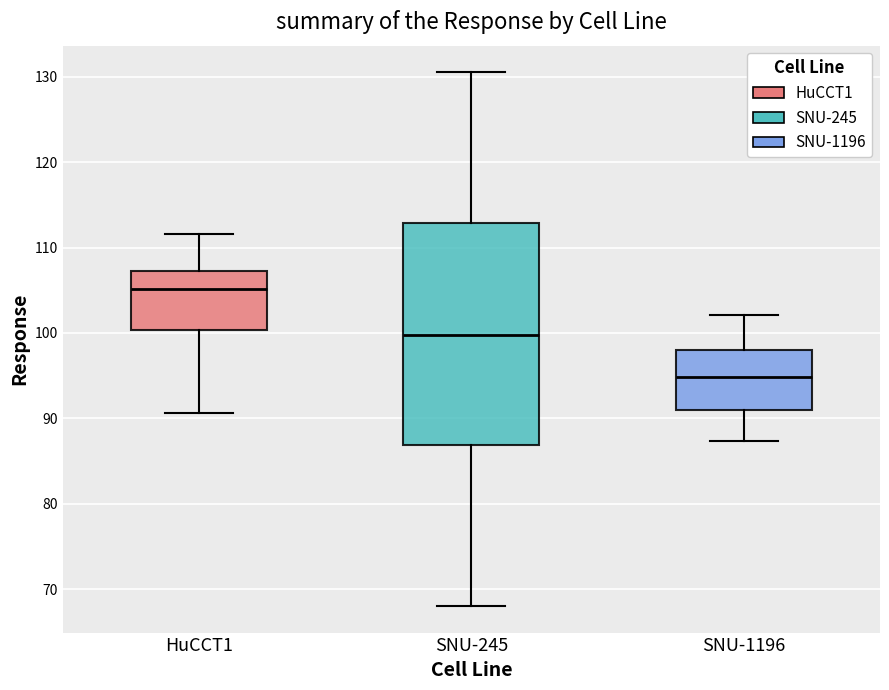

Which box is the tallest, from its lower edge to its upper edge?

SNU-245